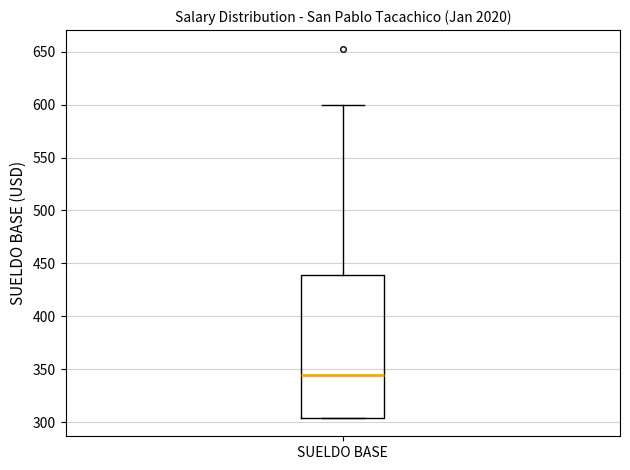

Transcribe this box plot: give where the median line is, the range the box spans, and where the two whiskers end, as read against the y-axis. The values are not printed on the chart, so give them approximately, as read against the axis.

median 345, box 305 to 440, whiskers 305 to 600